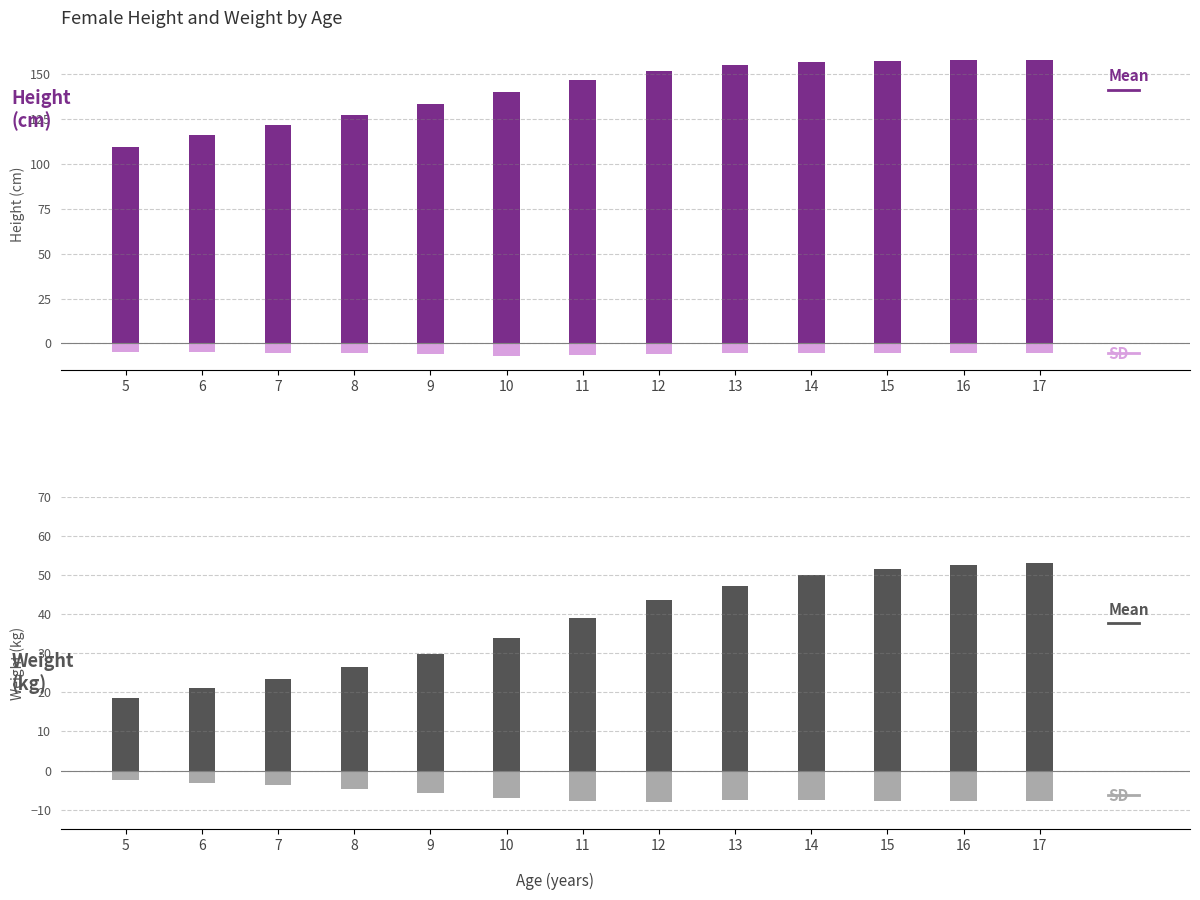

Is it true that SD equals -5.3 at 16?

False